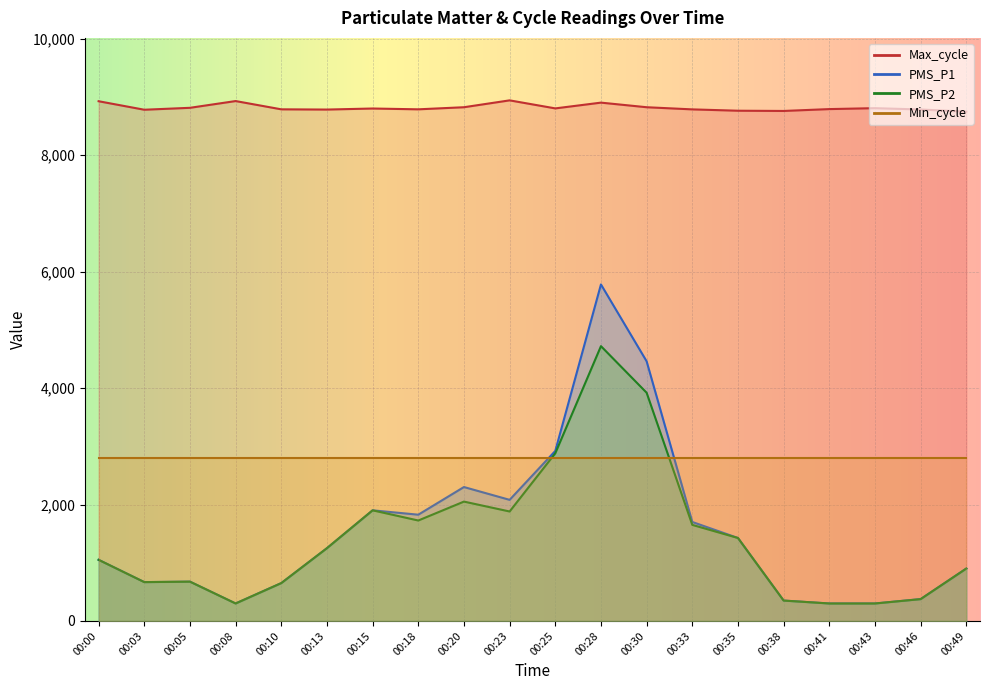

At which label does PMS_P1 first exceed 1250?

00:15